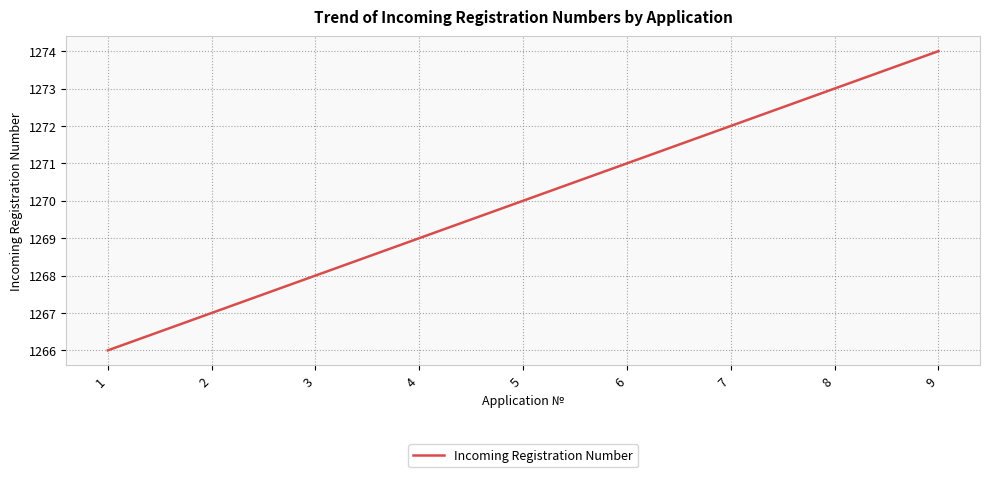

Between 2 and 1, which is larger?

2